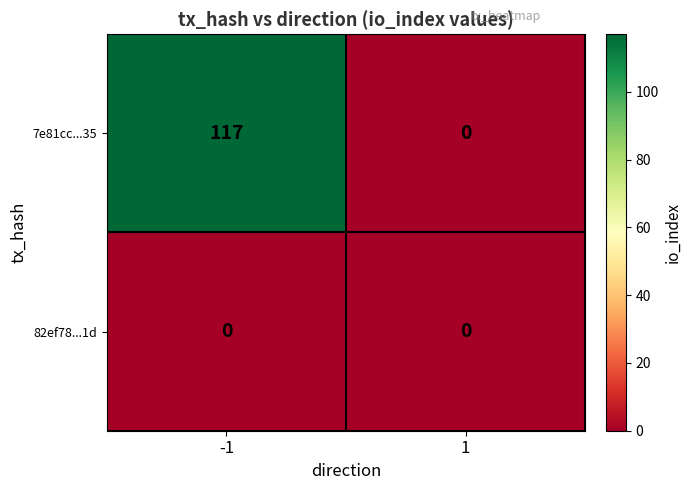

Reading right to left, transcribe all the data shown in this chart.

7e81cc...35: 1=0	-1=117
82ef78...1d: 1=0	-1=0